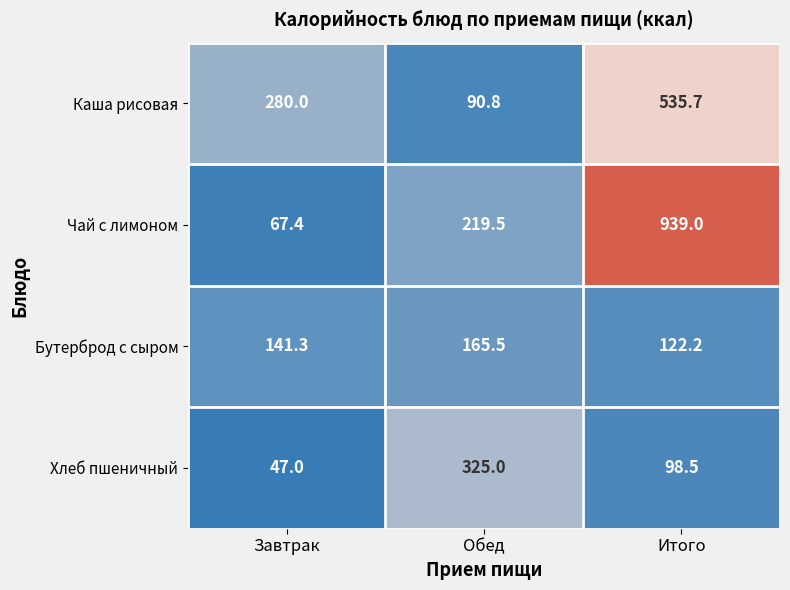

How many values in the Хлеб пшеничный series are below 98?

1